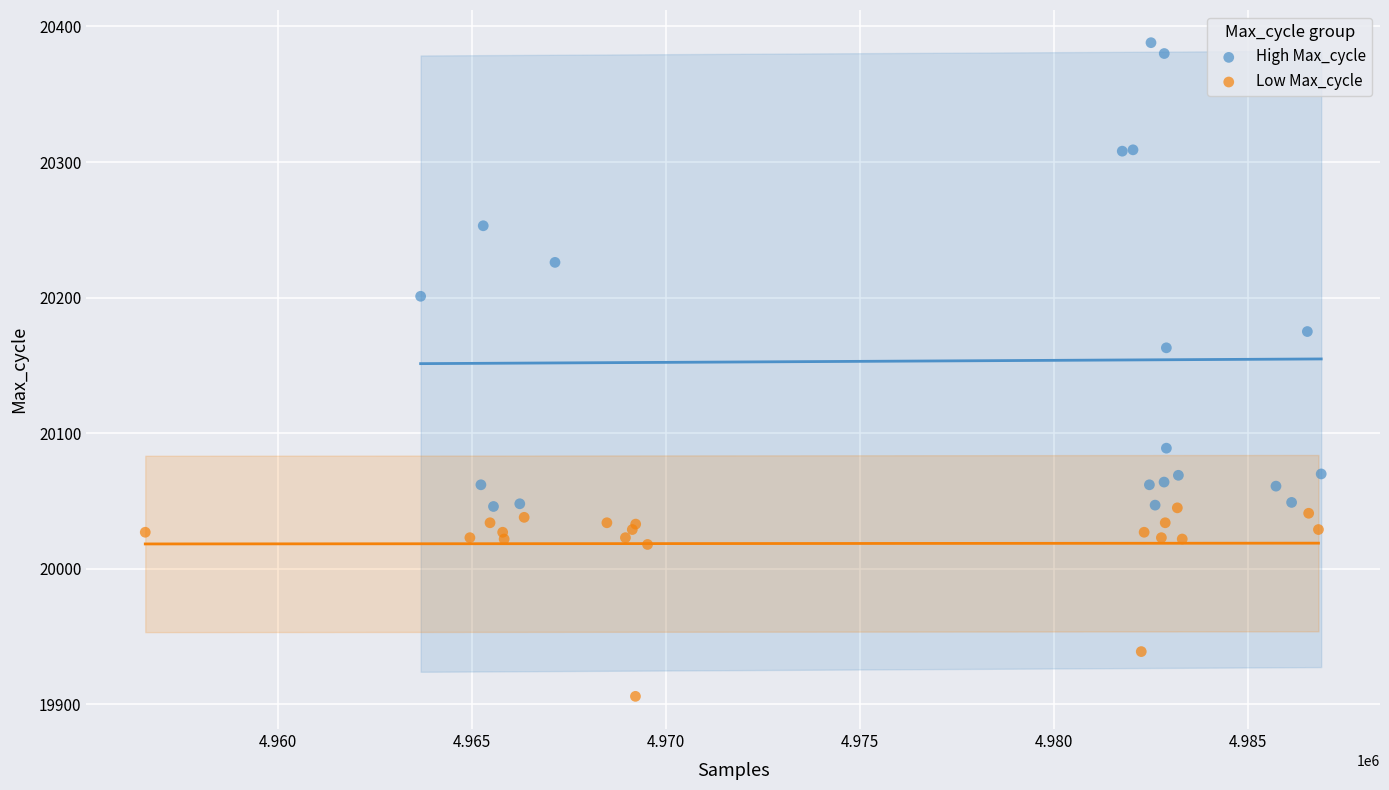

Which series reaches the minimum Y coordinate?

Low Max_cycle